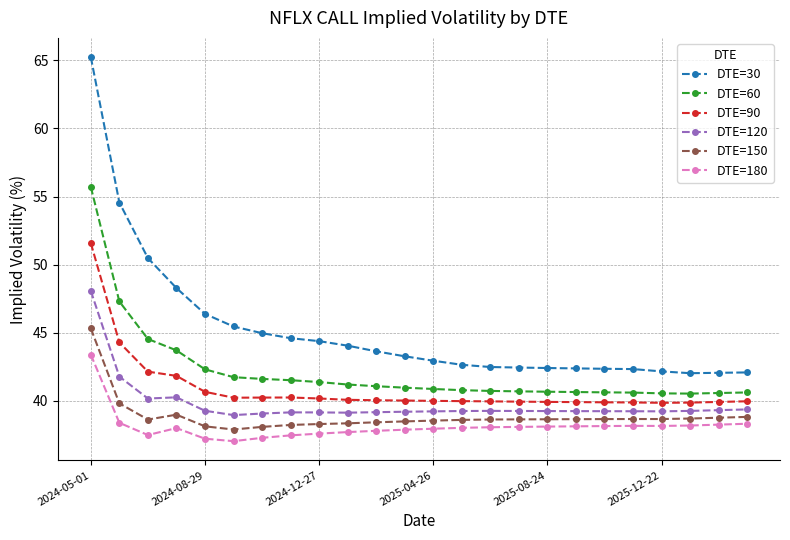

What is the value of the DTE=30 point at the 12th from the left?

43.3